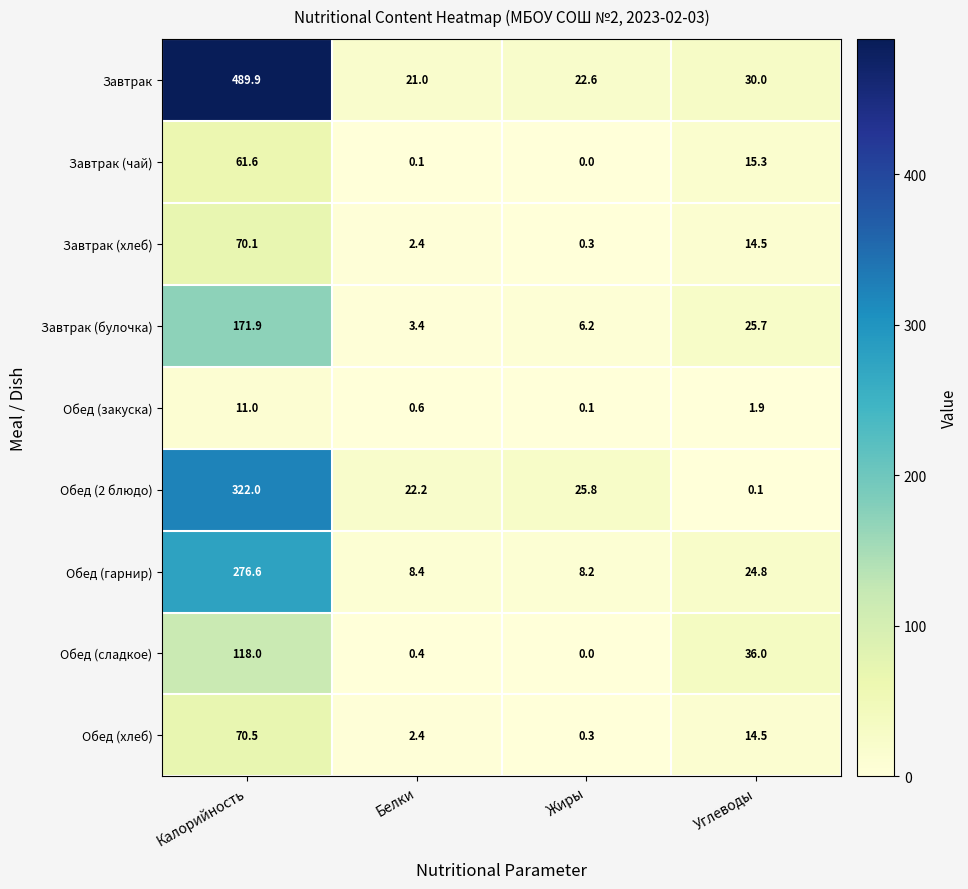

The Завтрак series shows 30.0 at Углеводы. True or false?

True